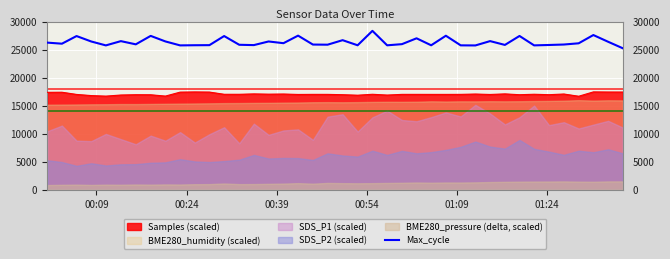

True or false: Samples (scaled) and Max_cycle cross at least once.

False